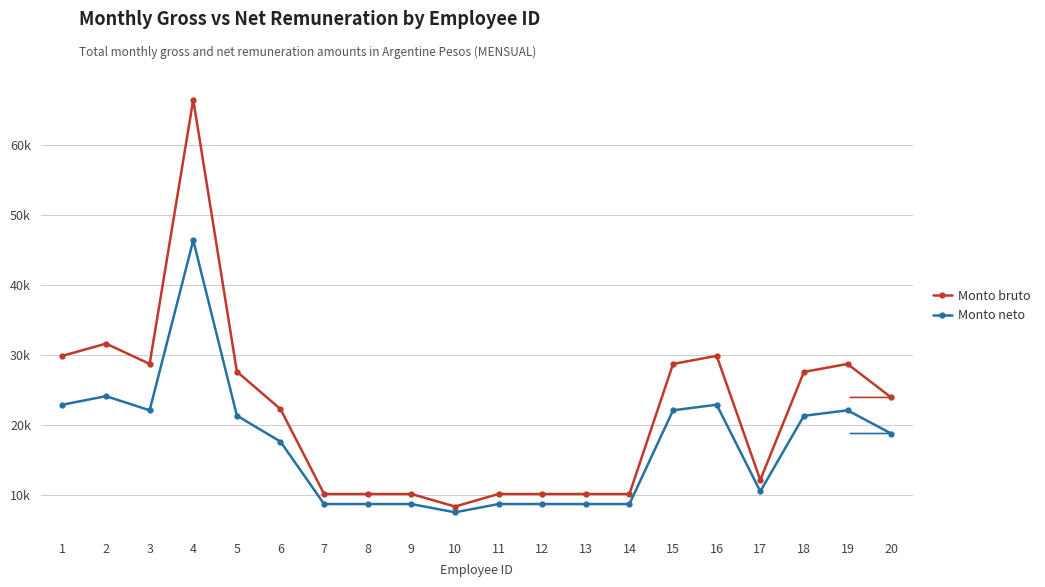

Does the chart have visible grid lines?

Yes